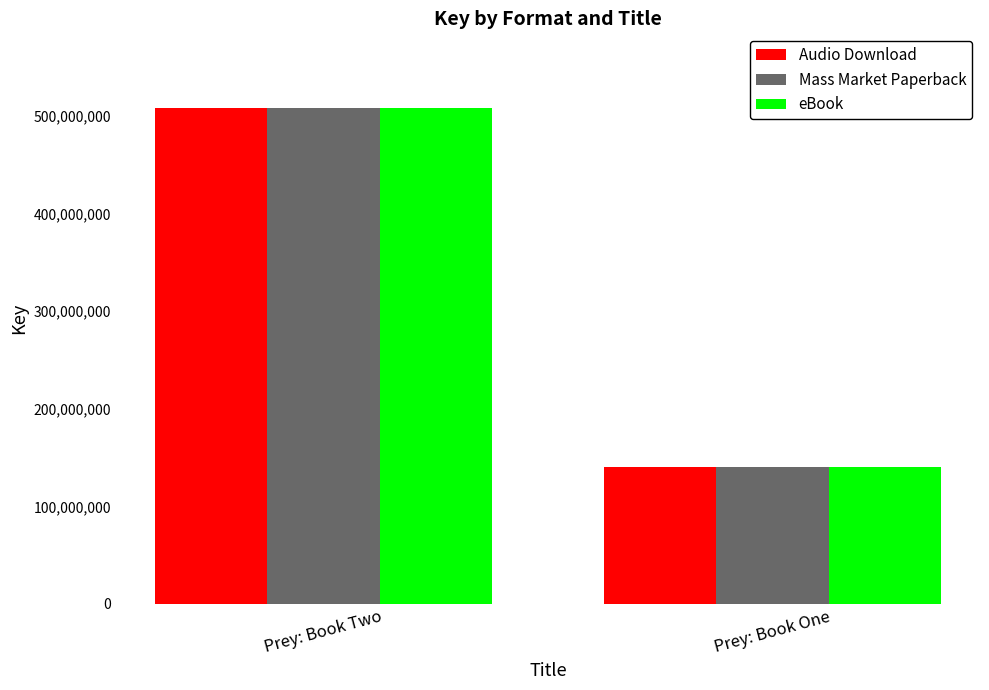

List the labels in order of Audio Download value, largest first.

Prey: Book Two, Prey: Book One